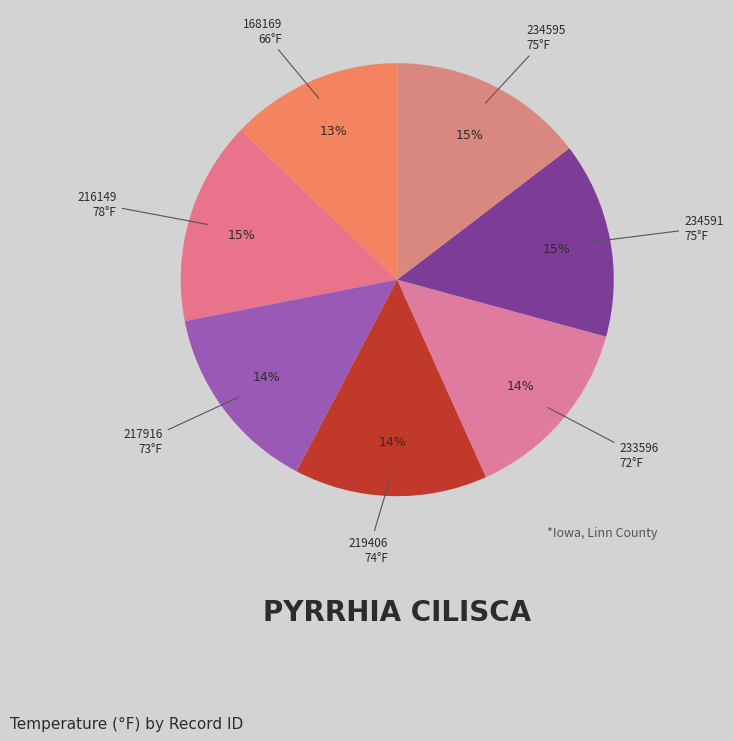

Count the number of slices in the pie.

7